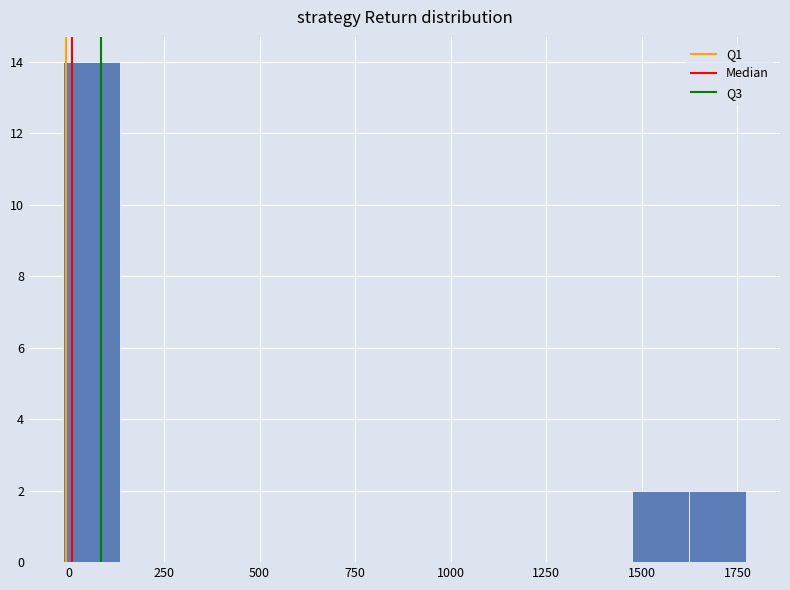

Read against the x-axis, roughly where is the centre of the tallest bar?

50